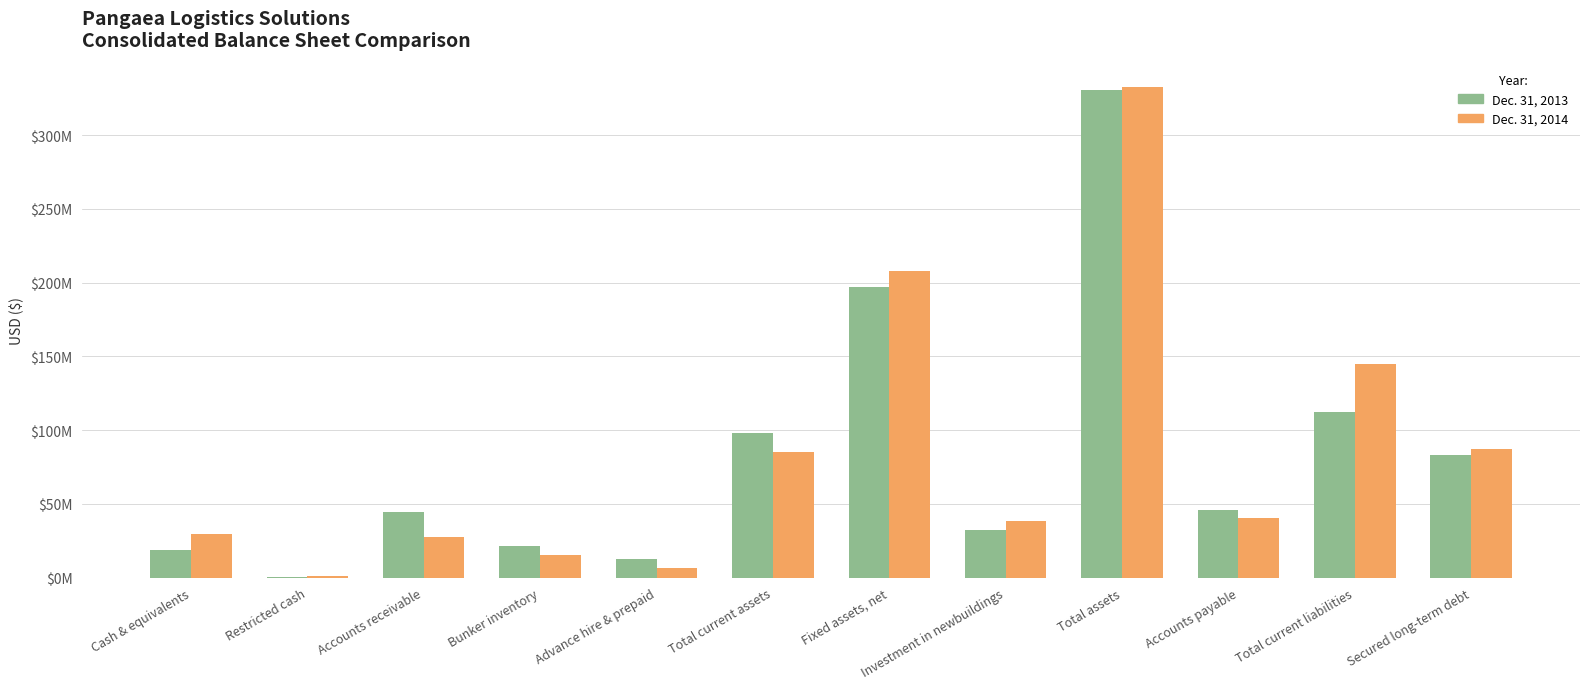

What are all the series names shown in the legend?

Dec. 31, 2013, Dec. 31, 2014